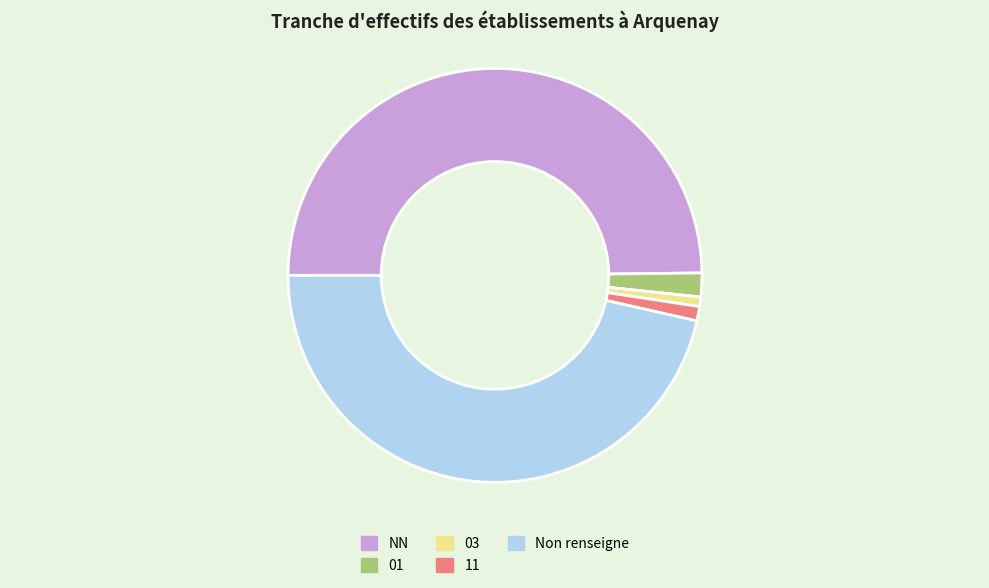

Combined, do Non renseigne and 11 account for over 50%?

No